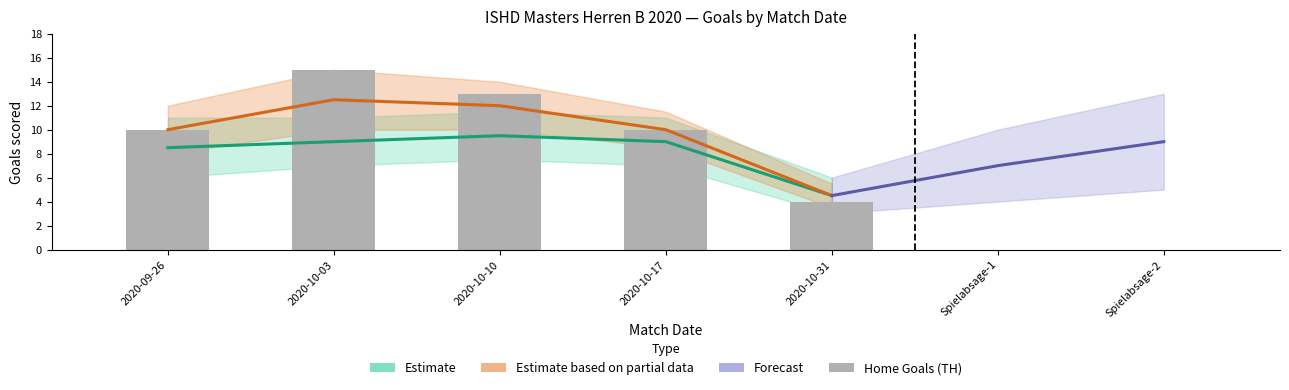

Where is the data nearest to the value 9?

2020-09-26